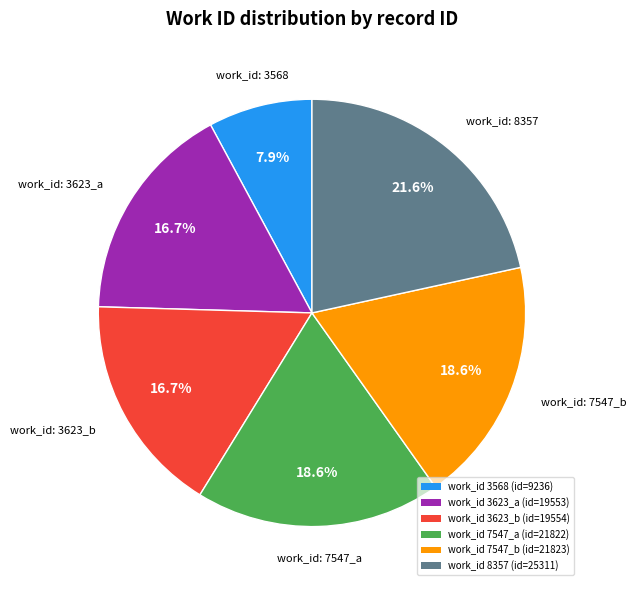

Between work_id 3568 (id=9236) and work_id 3623_b (id=19554), which is larger?

work_id 3623_b (id=19554)